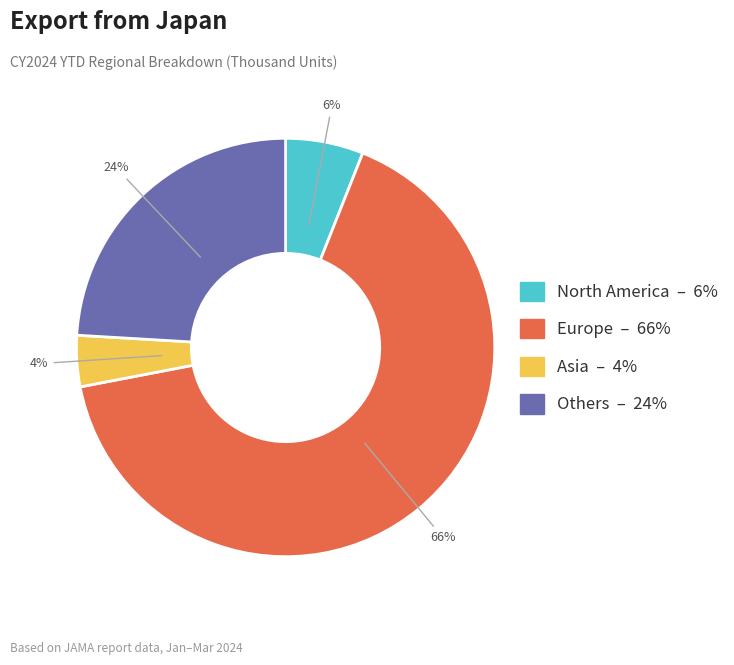

How many slices are in this pie chart?

4